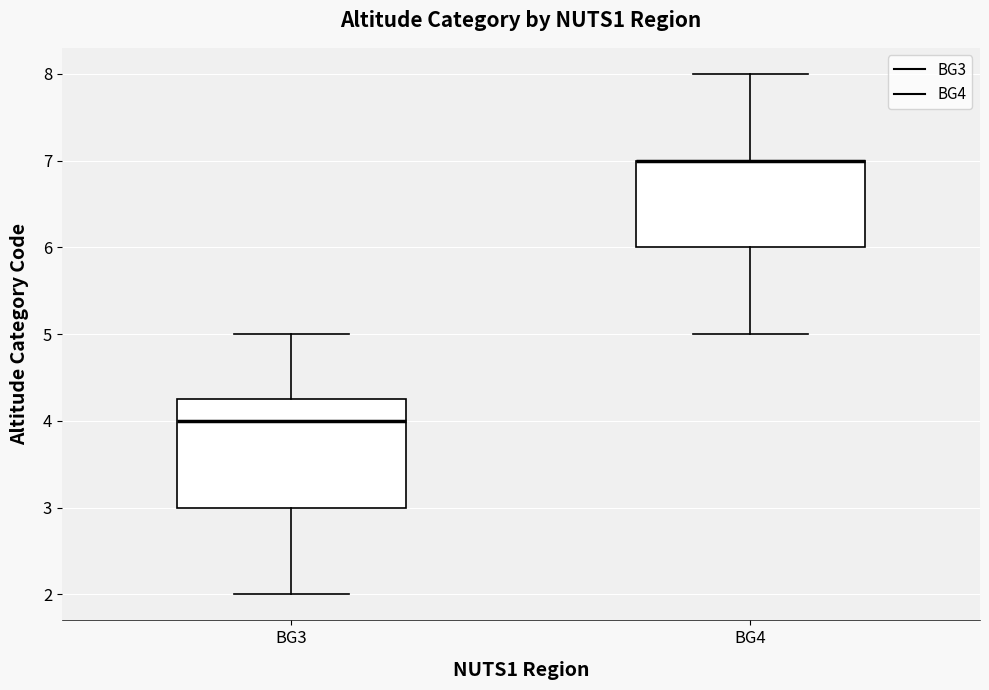

Reading left to right, read every box against the y-axis: the position of its median line, the range the box covers, and the ends of its whiskers. The values are not printed on the chart, so give them approximately, as read against the axis.

BG3: median 4.0, box 3.0 to 4.3, whiskers 2.0 to 5.0
BG4: median 7.0 (drawn on the box's upper edge), box 6.0 to 7.0, whiskers 5.0 to 8.0